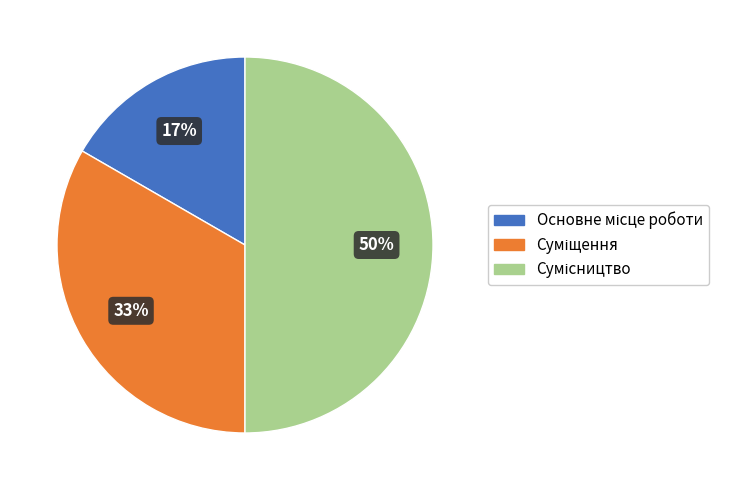

To the nearest percent, what is the average slice percentage?

33%